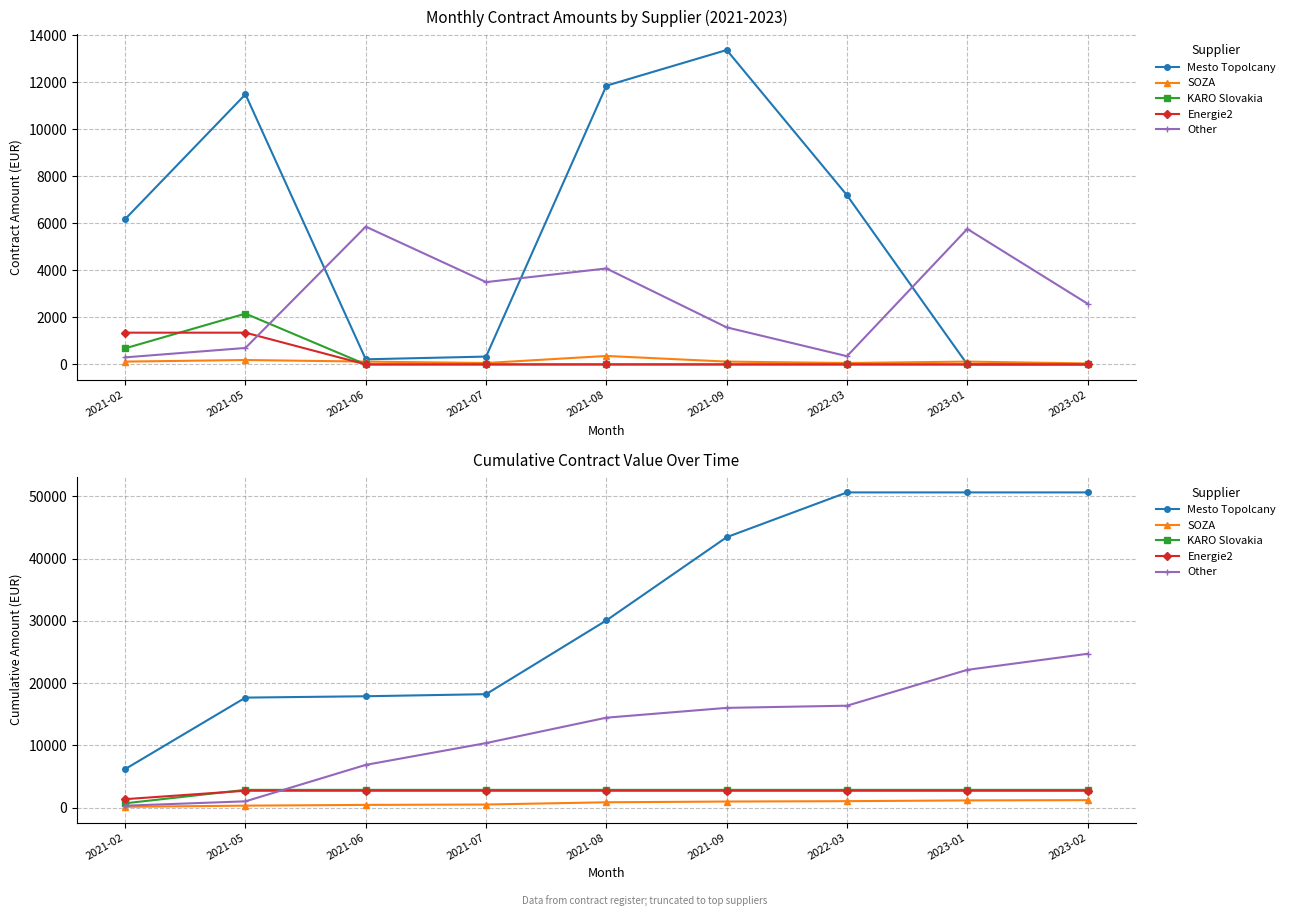

Reading left to right, what are all the values shown in this chart?

Mesto Topolcany: 6178.4	17662.5	17880.1	18213.4	30064.2	43431.9	50623.7	50623.7	50623.7
SOZA: 120.0	307.2	427.2	487.2	847.2	967.2	1027.2	1147.2	1189.2
KARO Slovakia: 684.0	2844.0	2844.0	2844.0	2844.0	2844.0	2844.0	2844.0	2844.0
Energie2: 1350.0	2700.0	2700.0	2700.0	2700.0	2700.0	2700.0	2700.0	2700.0
Other: 300.0	1000.0	6857.5	10357.5	14437.5	16012.5	16362.5	22122.5	24702.5